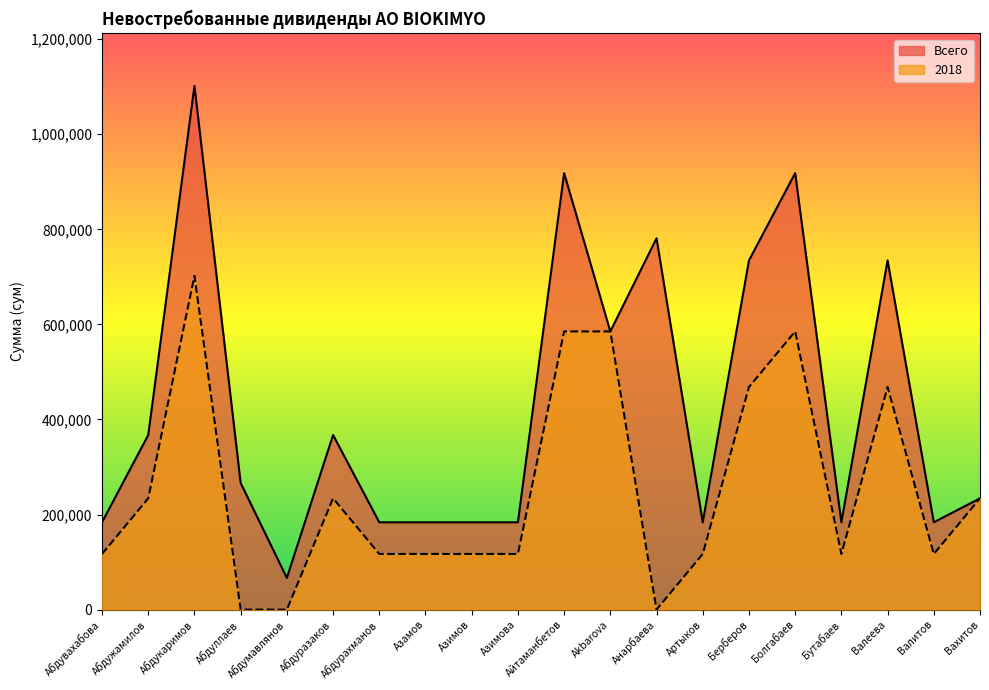

Which has a higher value, Артыков or Валитов?

Артыков